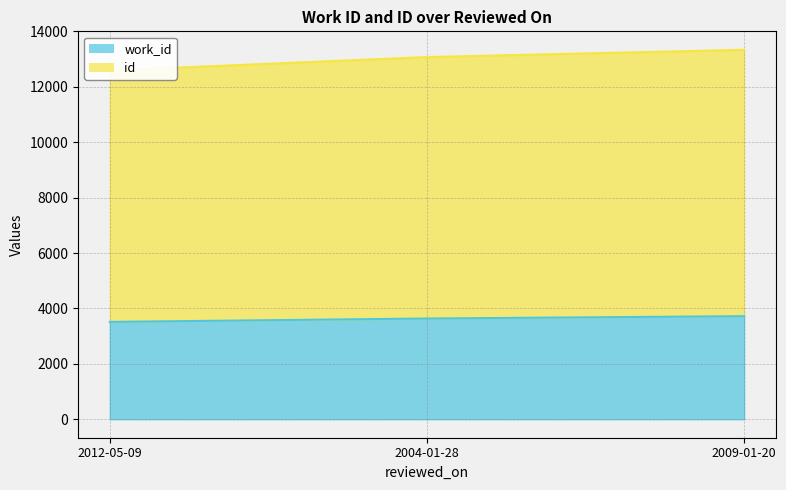

Which series changed the most between 2012-05-09 and 2009-01-20?

id